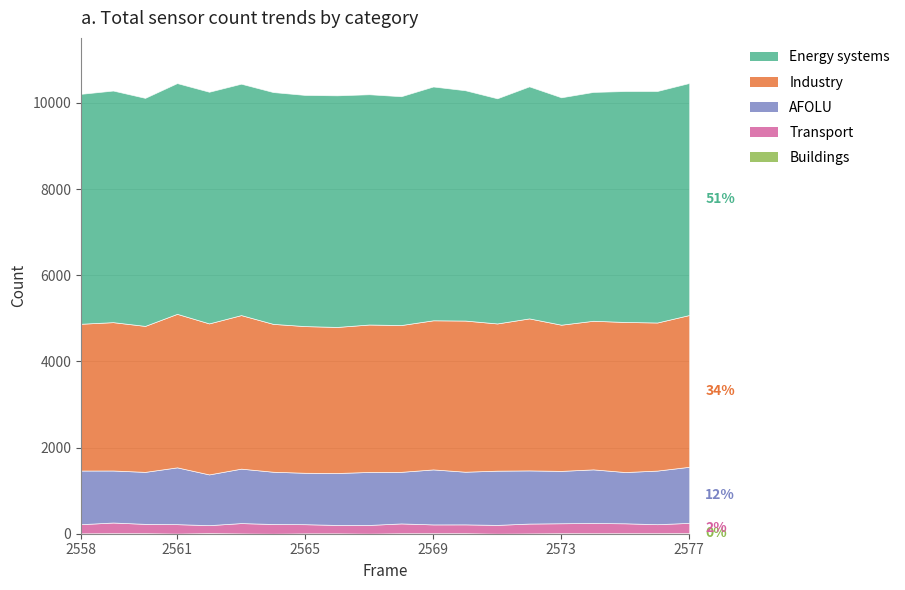

What is the value of the Transport point at the 1st from the left?

213